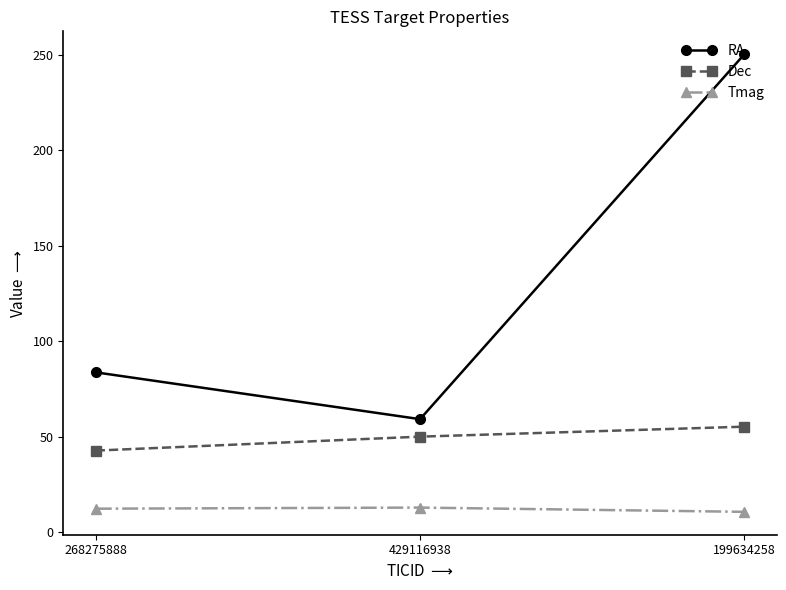

True or false: RA has a value of 59.1 at 429116938.

True